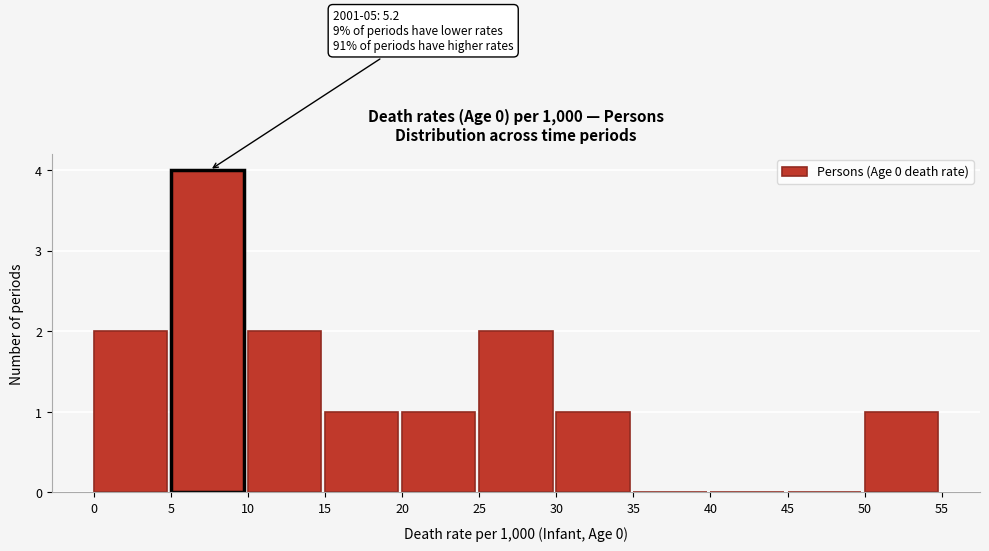

Over which range of the x-axis is the bar tallest?

5 to 10